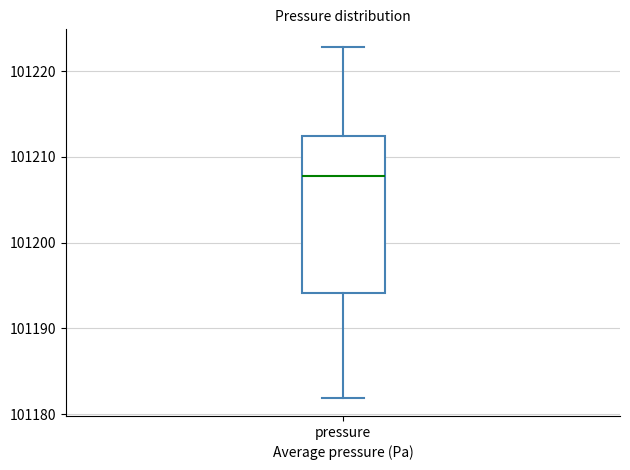

Transcribe this box plot: give where the median line is, the range the box spans, and where the two whiskers end, as read against the y-axis. The values are not printed on the chart, so give them approximately, as read against the axis.

median 101208, box 101194 to 101213, whiskers 101182 to 101223